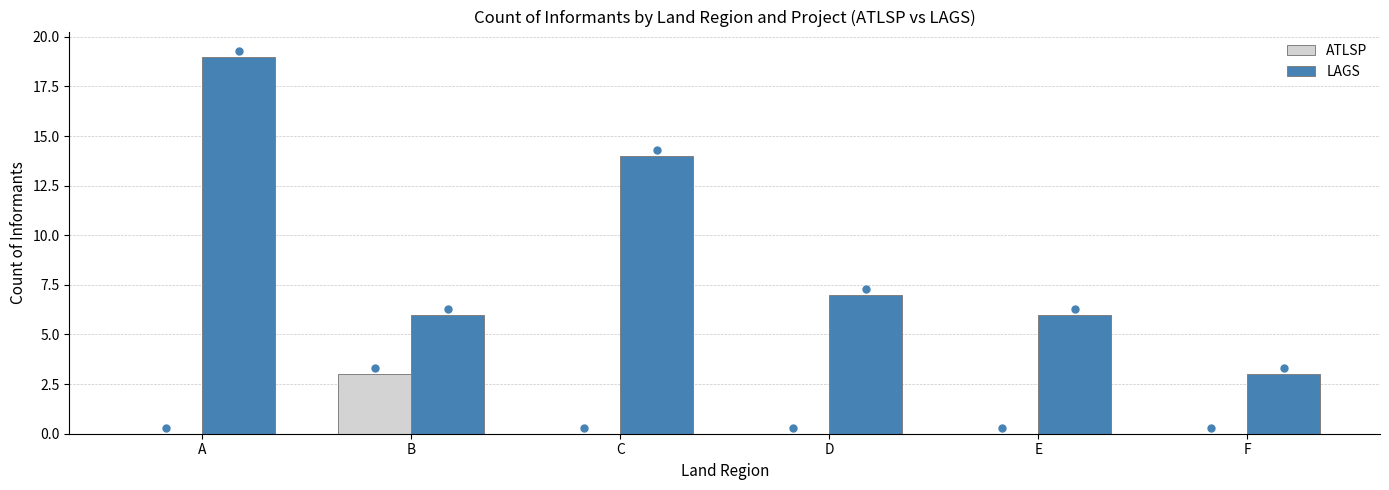

At which category is the sum across all series the highest?

A